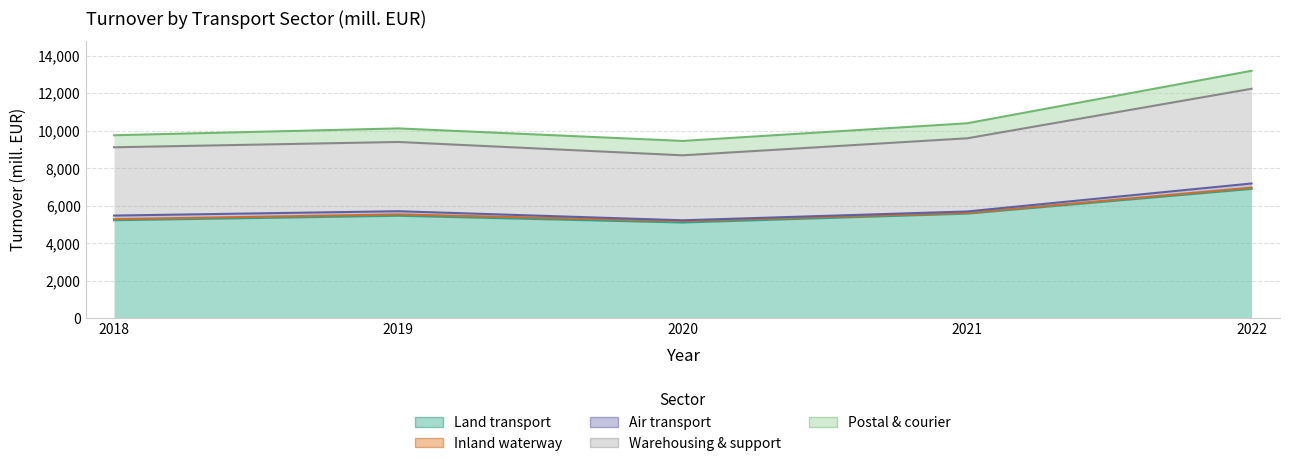

At which category does the chart reach its minimum across all series?

2021